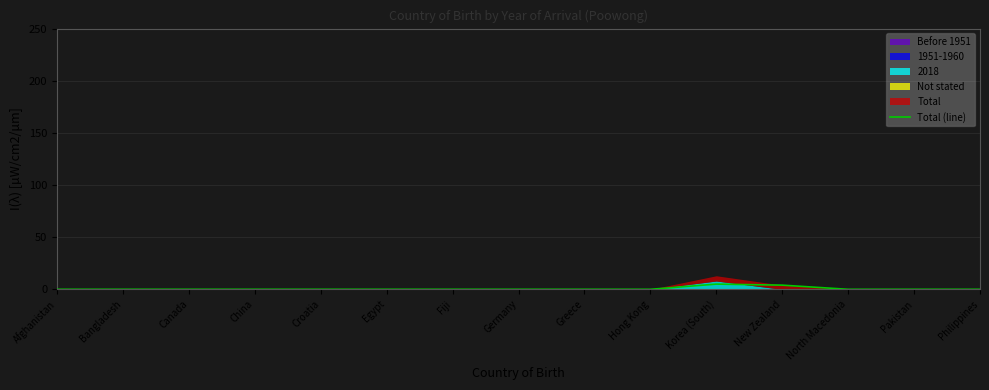

Between Hong Kong and Bangladesh, which is larger?

Hong Kong